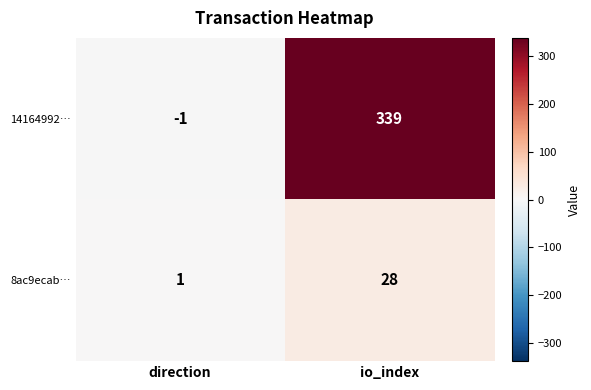

What is the average value of the 14164992… series?

169